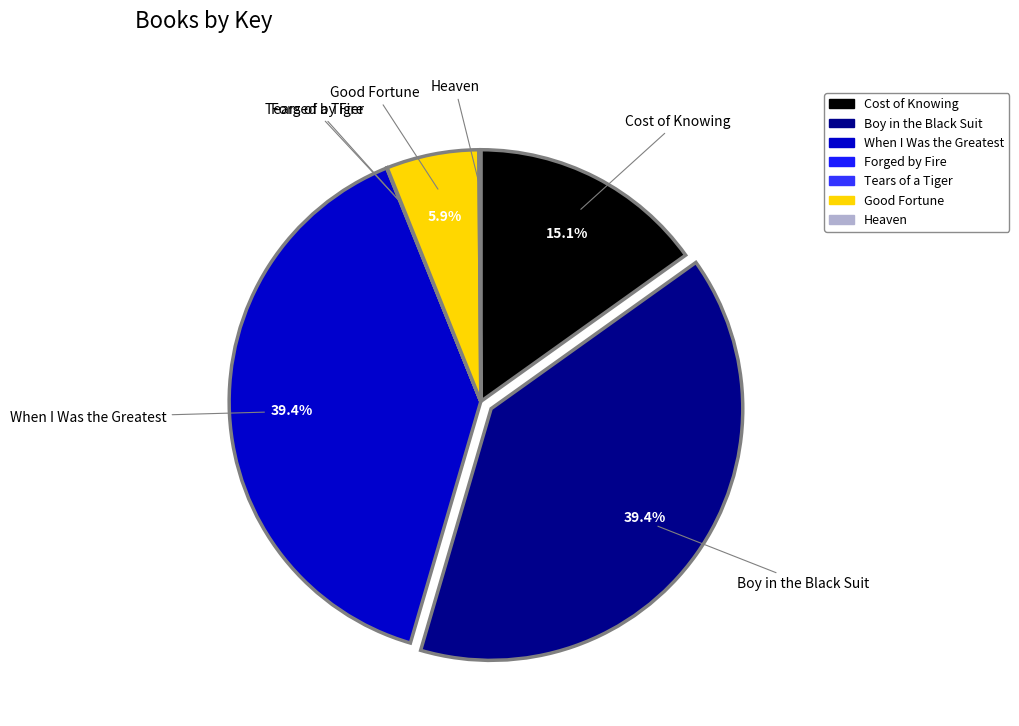

Which has a higher value, Cost of Knowing or When I Was the Greatest?

When I Was the Greatest